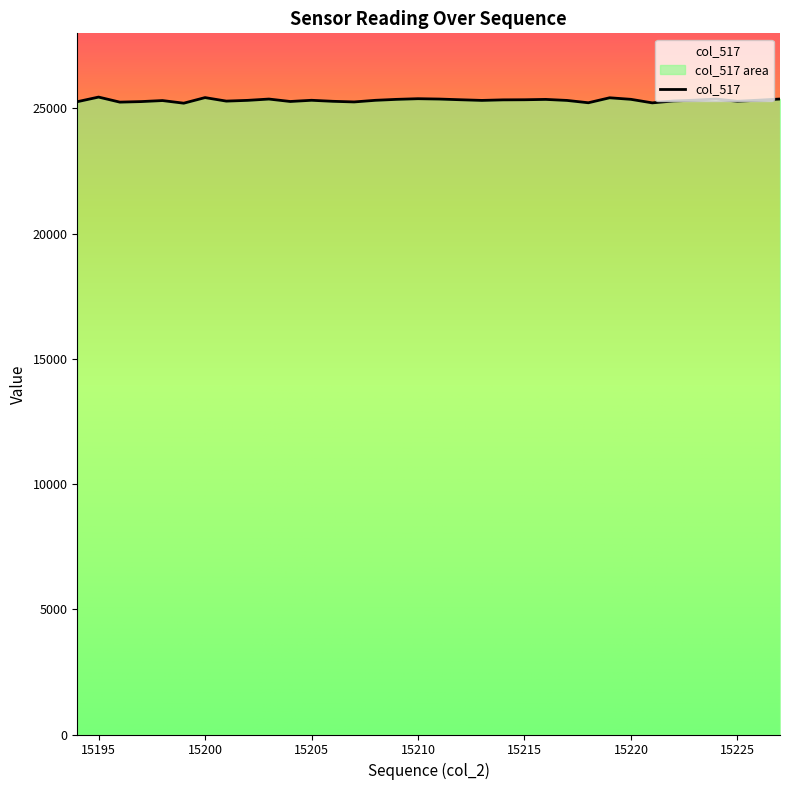

Is it true that the value at 15202 is 44420?

False